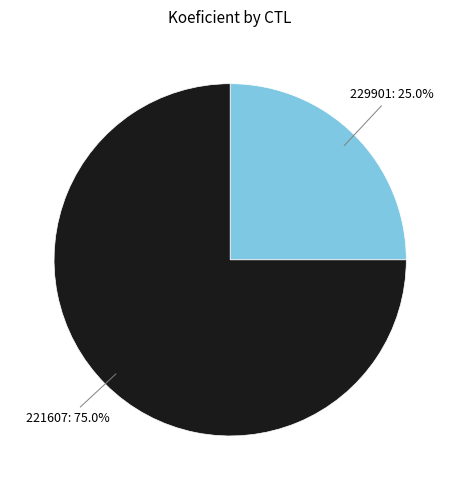

Does any single category account for the majority?

Yes